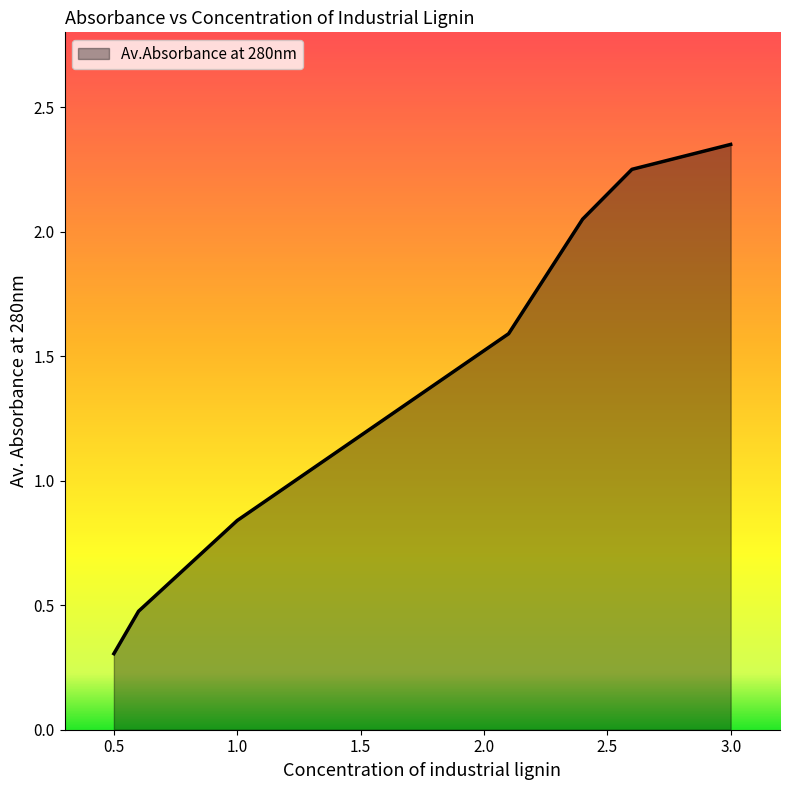

What is the average value?

1.4